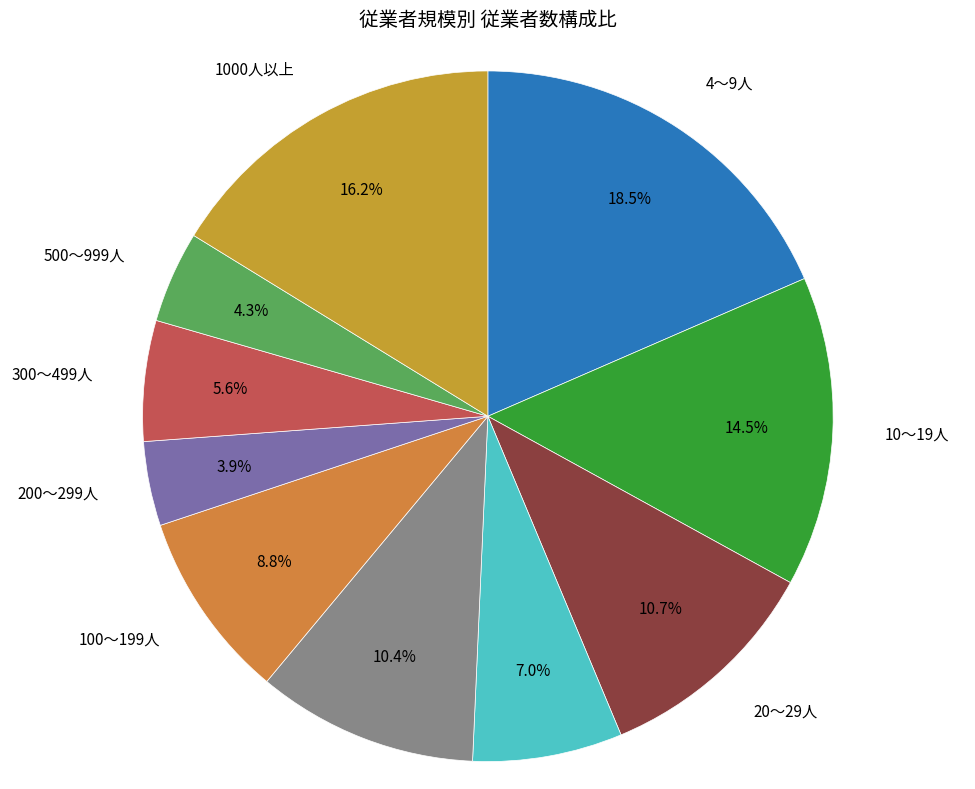

How many segments does this pie chart have?

10